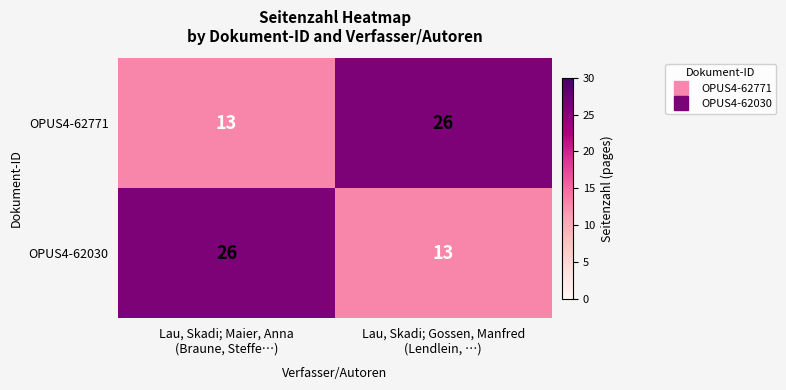

What is the maximum value shown in the chart?

26